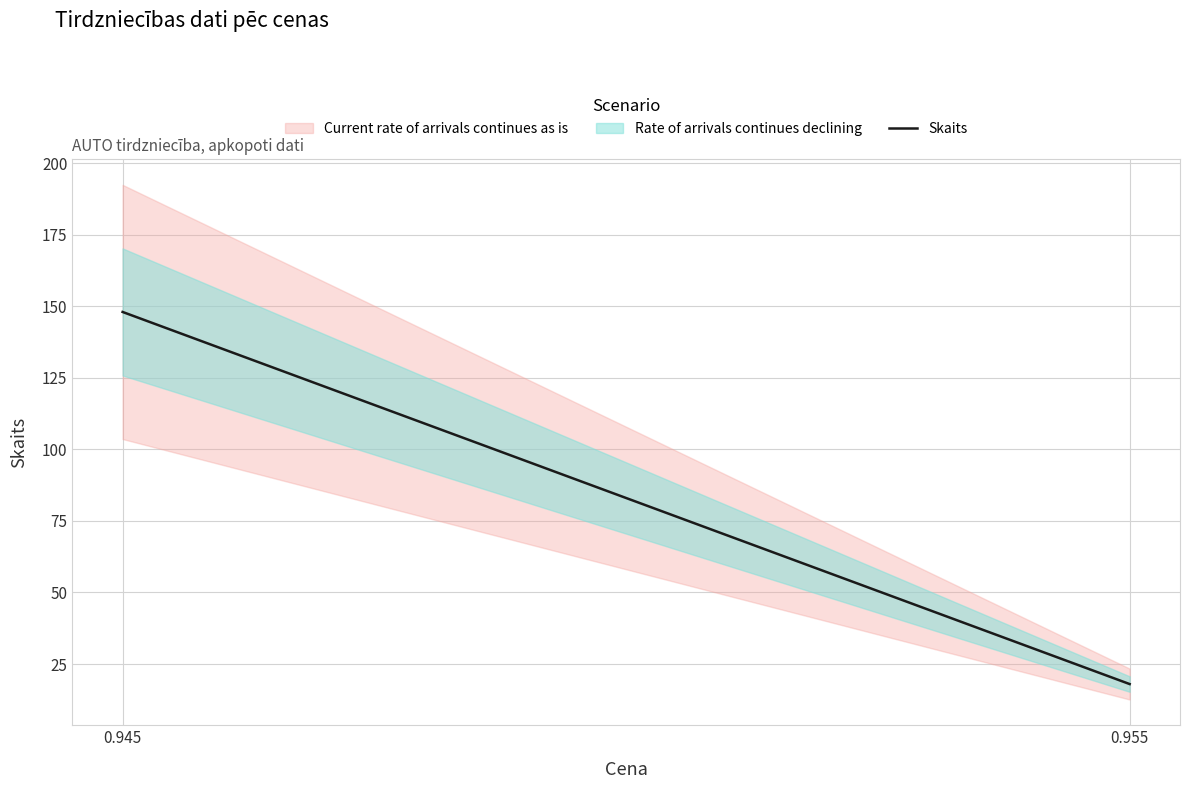

Between 0.955 and 0.945, which is larger?

0.945